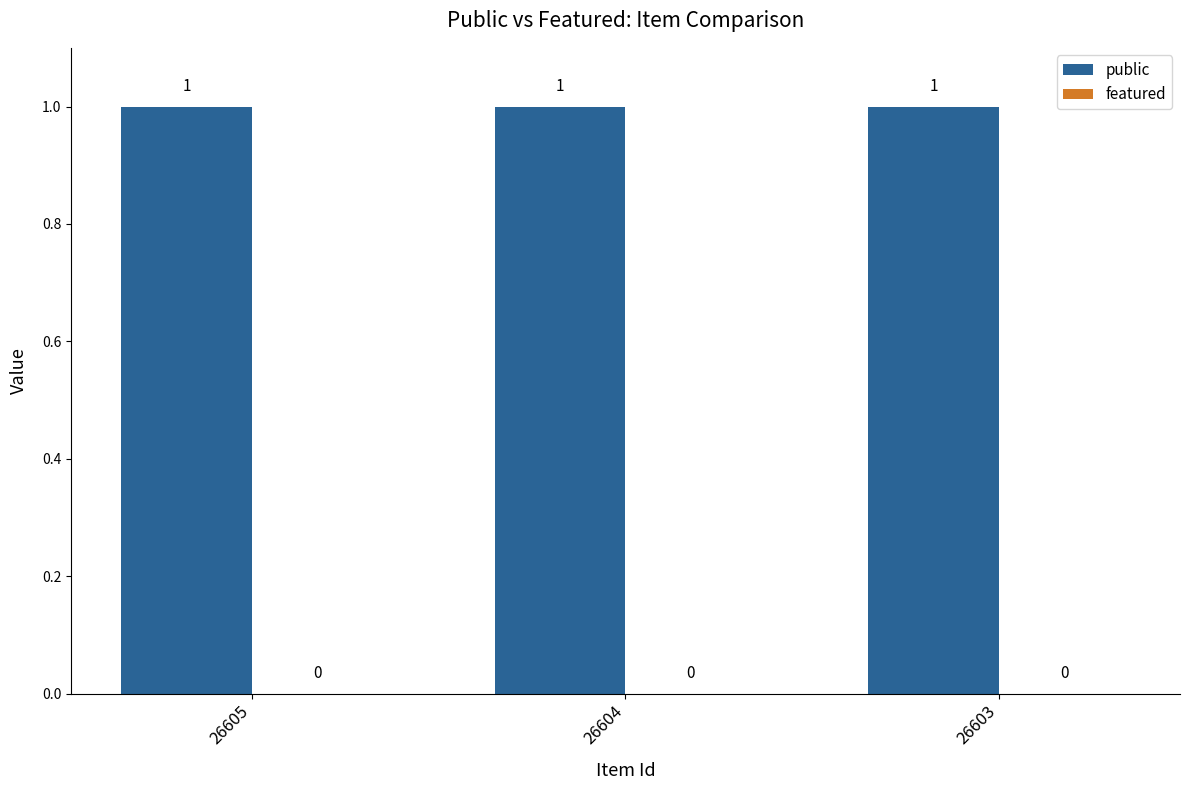

Where is featured nearest to the value 0?

26605